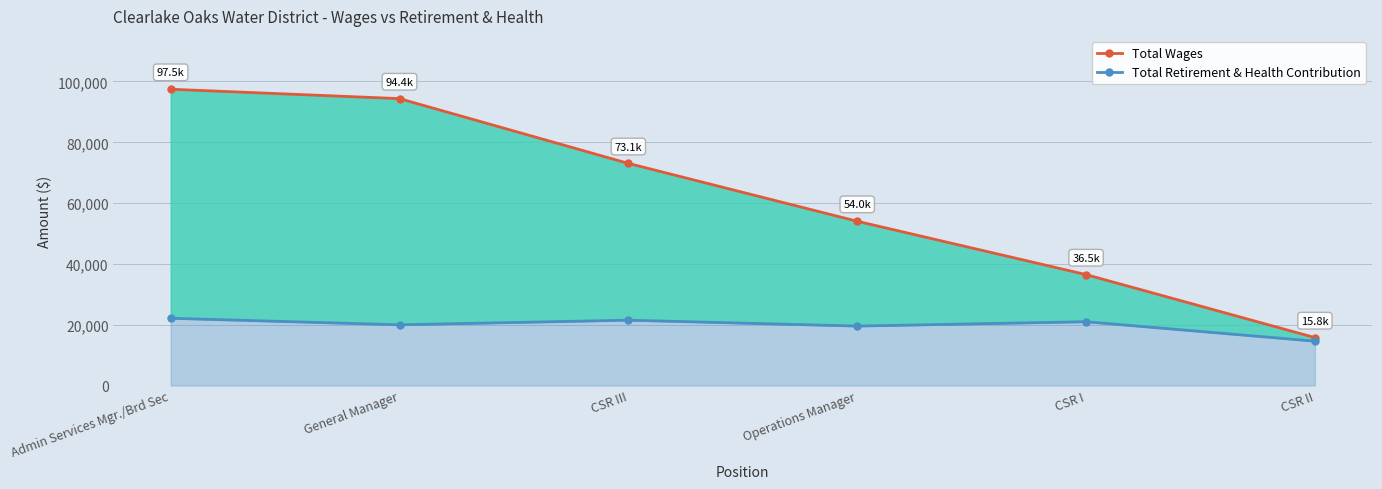

How many distinct data groups are displayed?

2